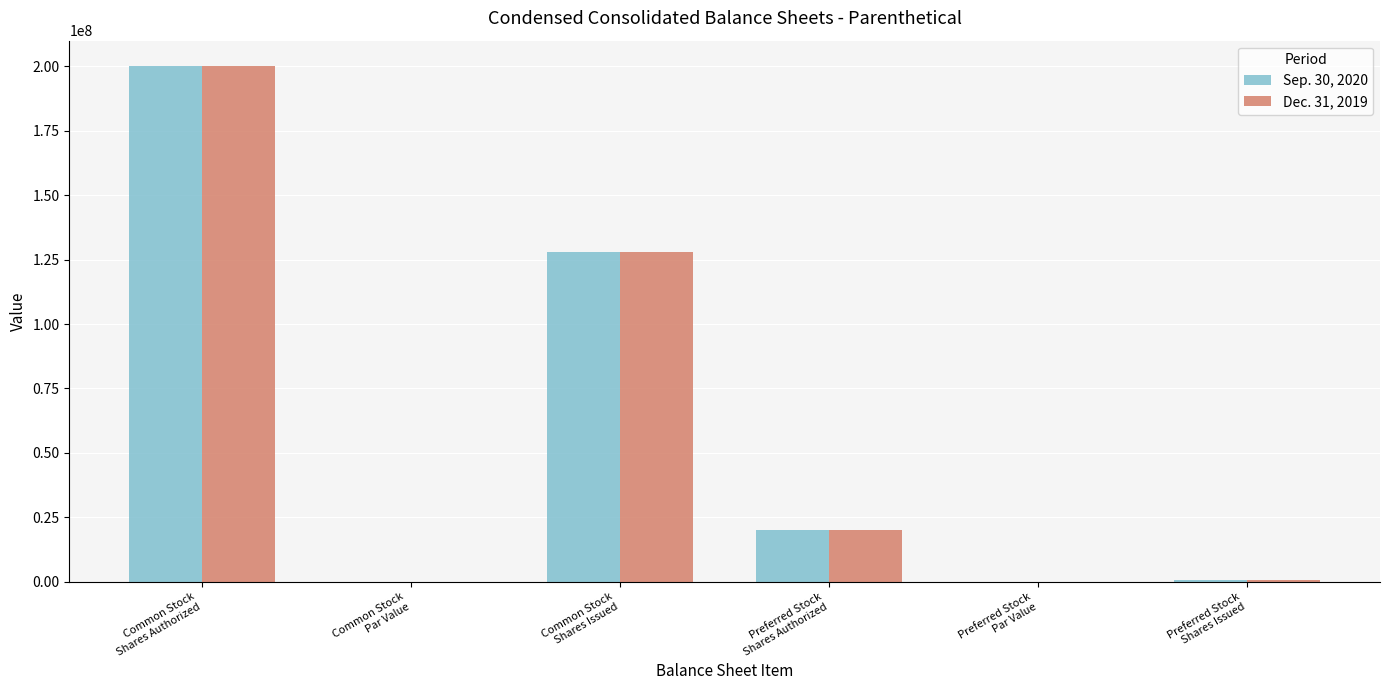

What is the sum of all Dec. 31, 2019 values?

348435947.0